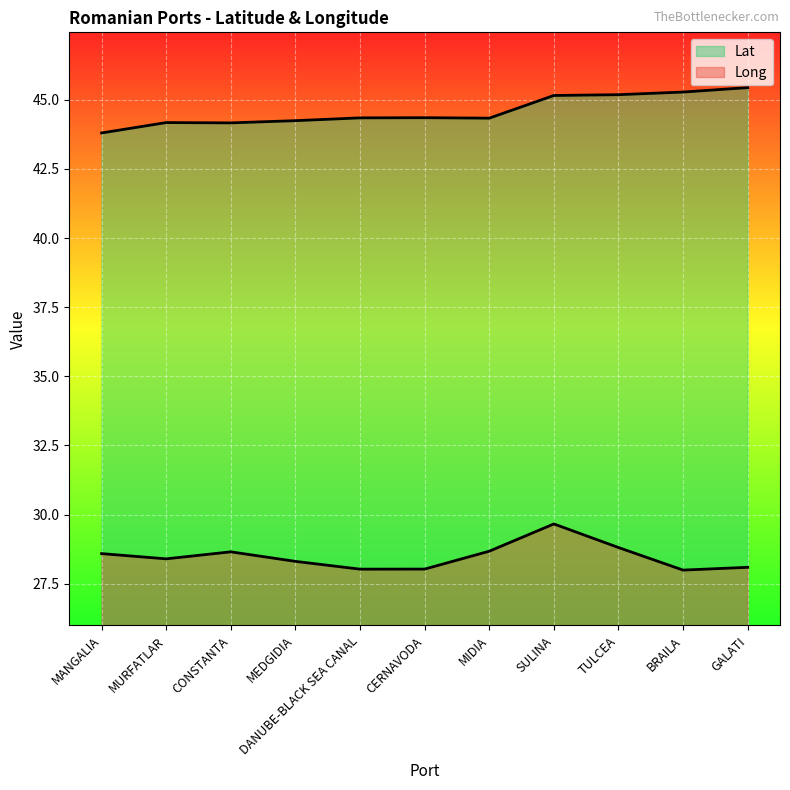

Read the Long value at MEDGIDIA.

28.3